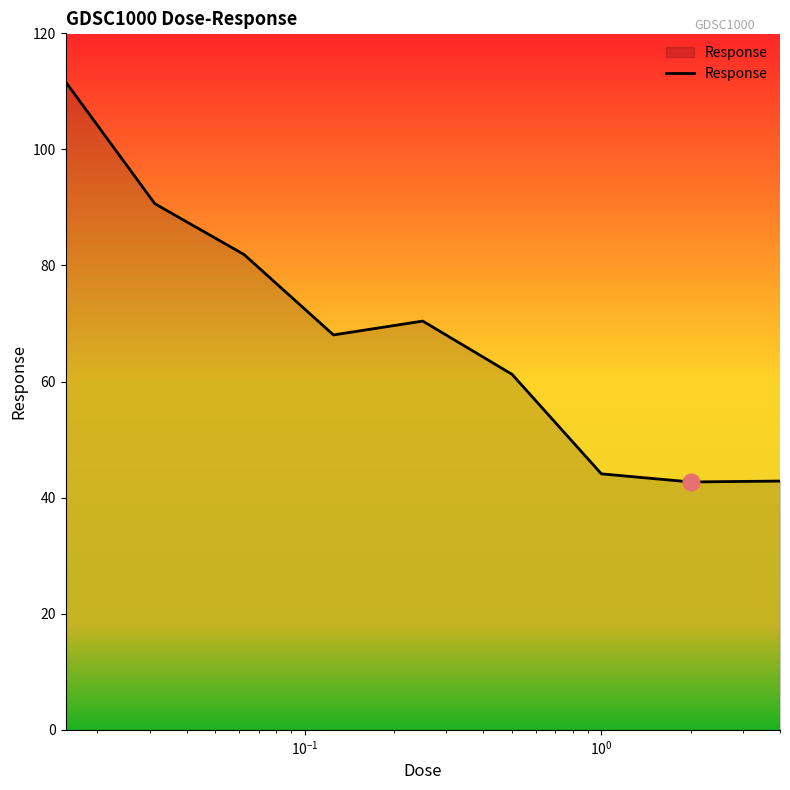

What is the difference between the maximum and minimum values?

69.0